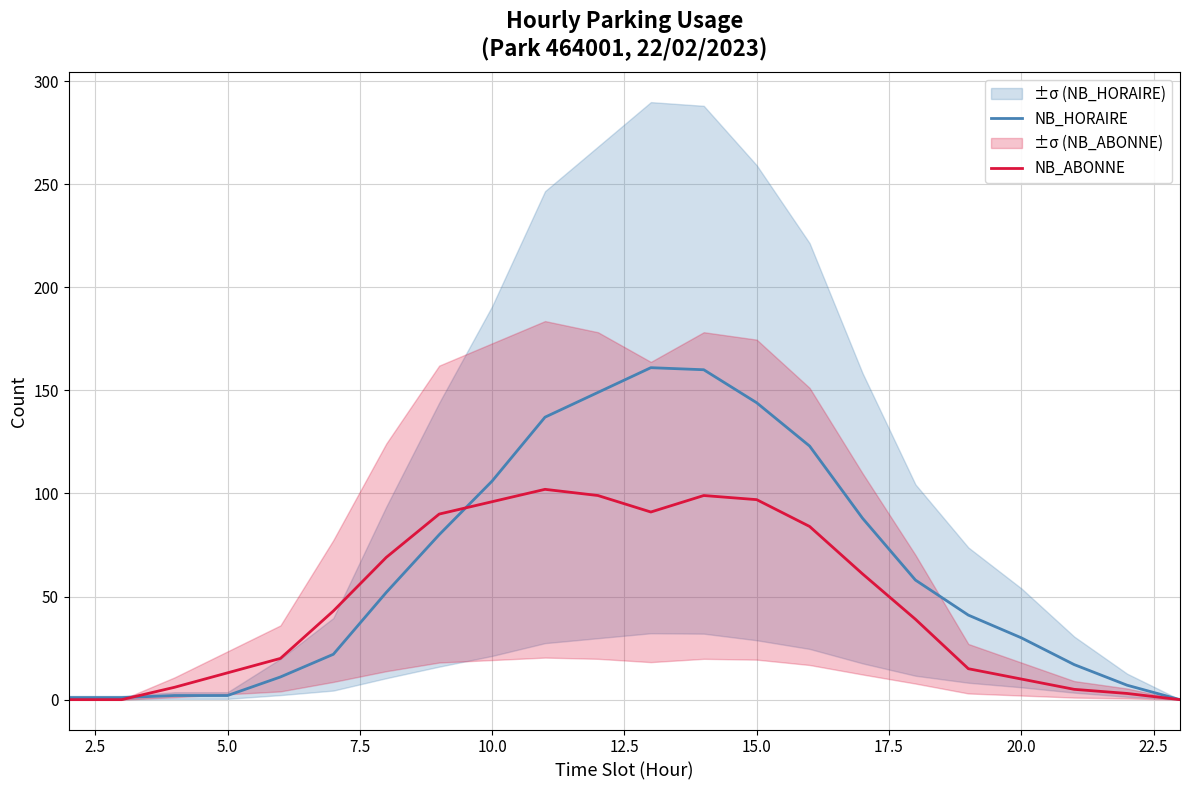

Rank the series by their average value, from lowest to highest.

NB_ABONNE, NB_HORAIRE